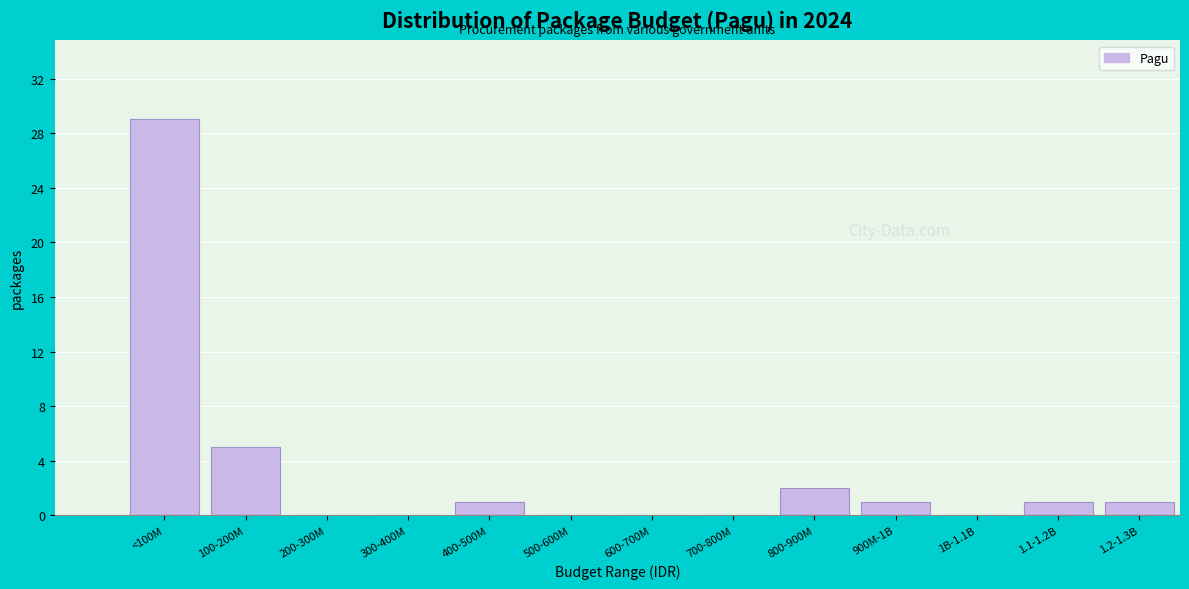

Reading left to right, extract all data points from this chart.

<100M=29	100-200M=5	200-300M=0	300-400M=0	400-500M=1	500-600M=0	600-700M=0	700-800M=0	800-900M=2	900M-1B=1	1B-1.1B=0	1.1-1.2B=1	1.2-1.3B=1